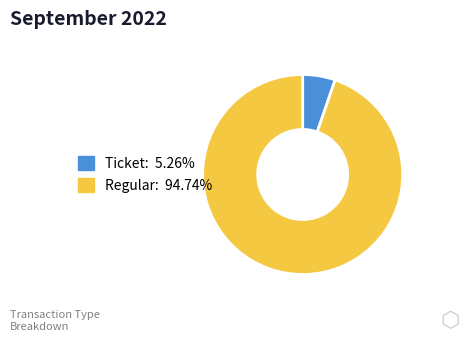

What is the largest slice in the pie chart?

Regular